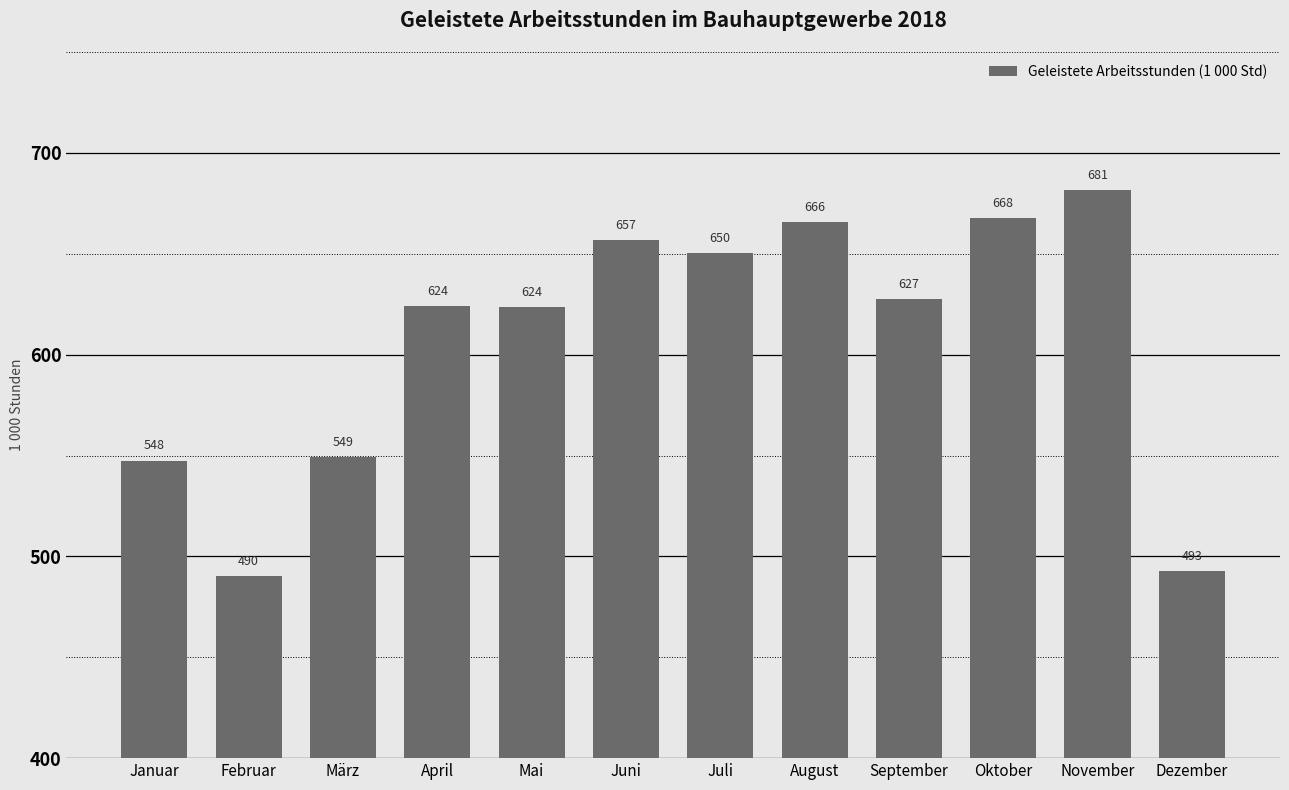

Which category has the highest value across all series?

November